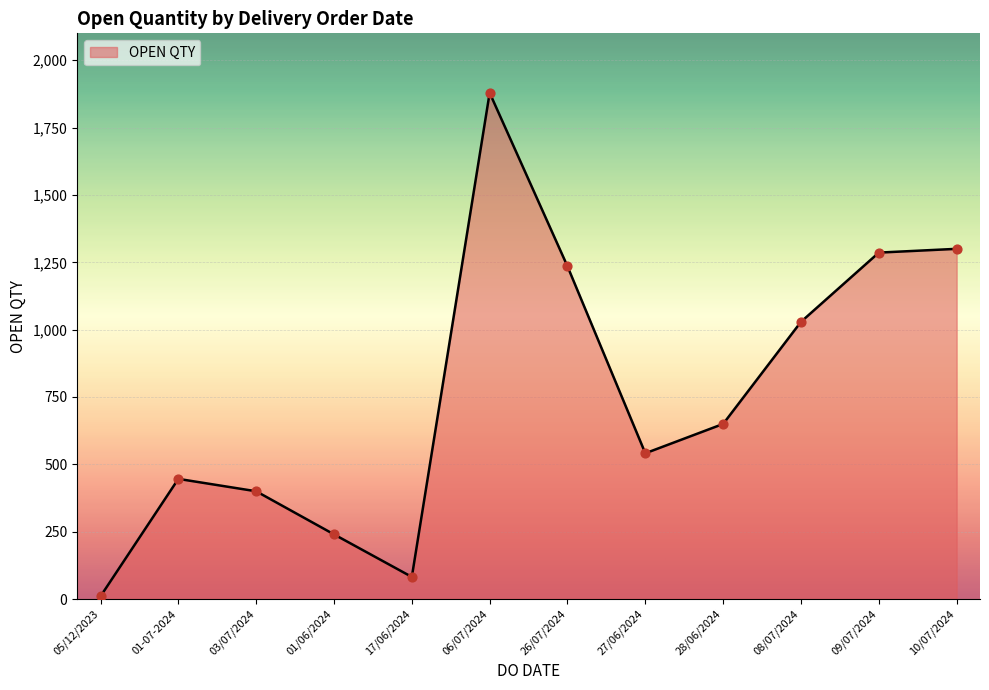

What is the change in value from 17/06/2024 to 26/07/2024?

+1153